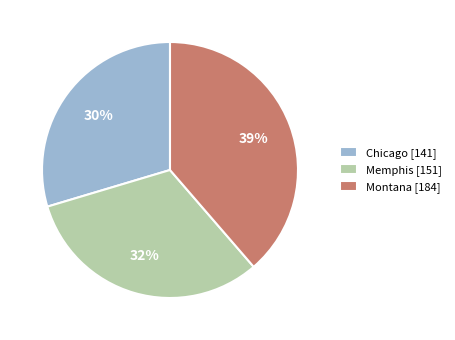

To the nearest percent, what portion does Montana [184] represent?

39%